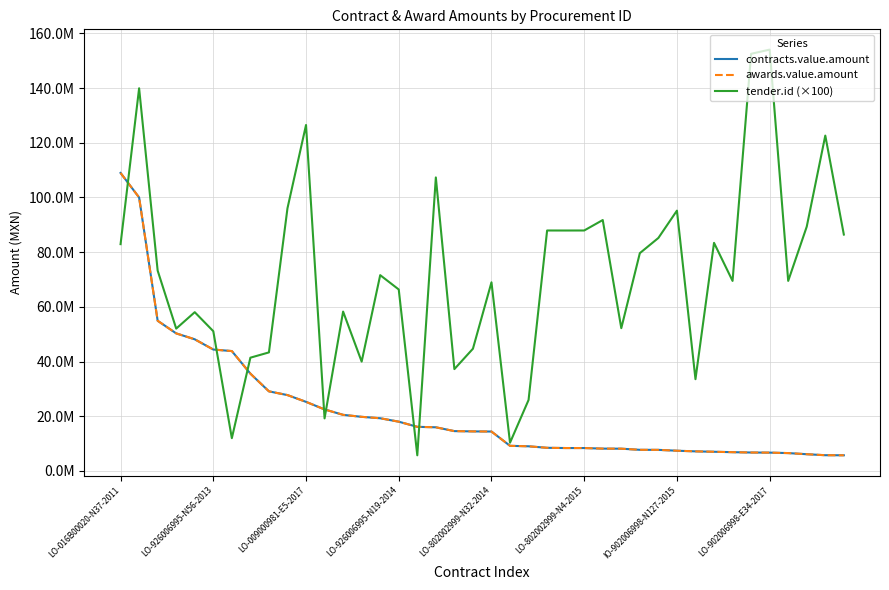

True or false: contracts.value.amount has more than 2 points higher than both neighbors.

False